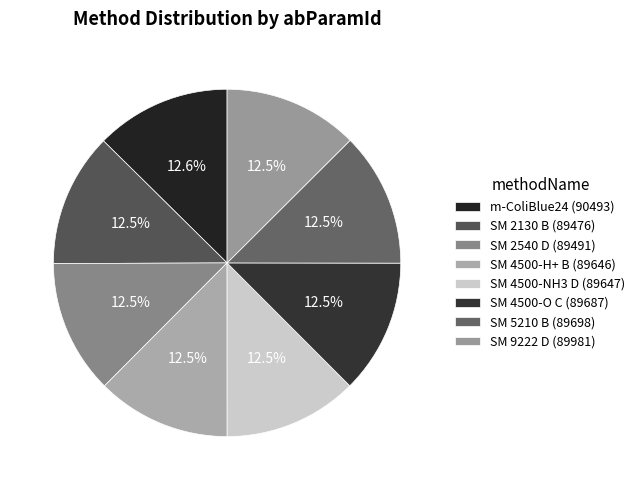

How many slices are in this pie chart?

8